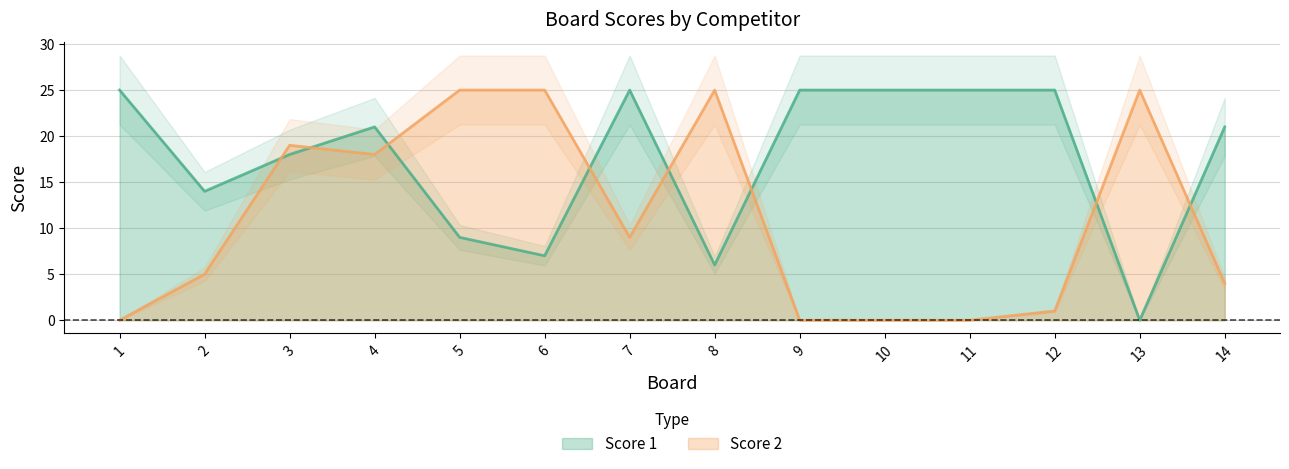

What are all the series names shown in the legend?

Score 1, Score 2